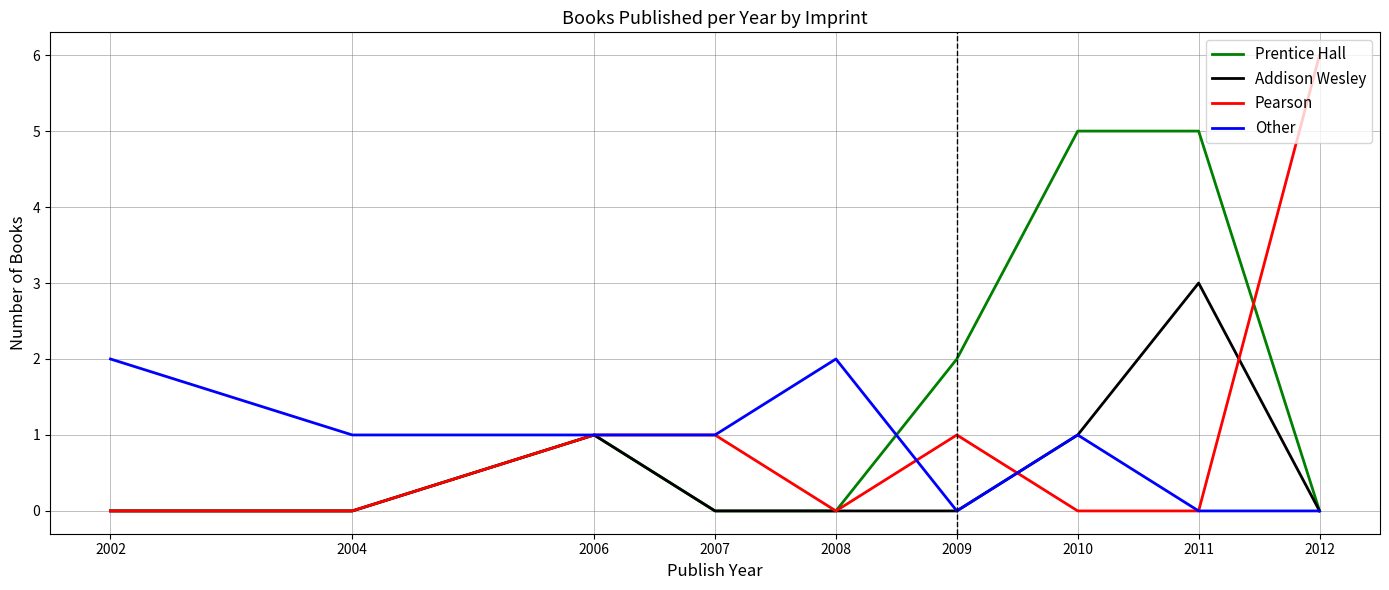

What is the total value across all series at 2009?

3